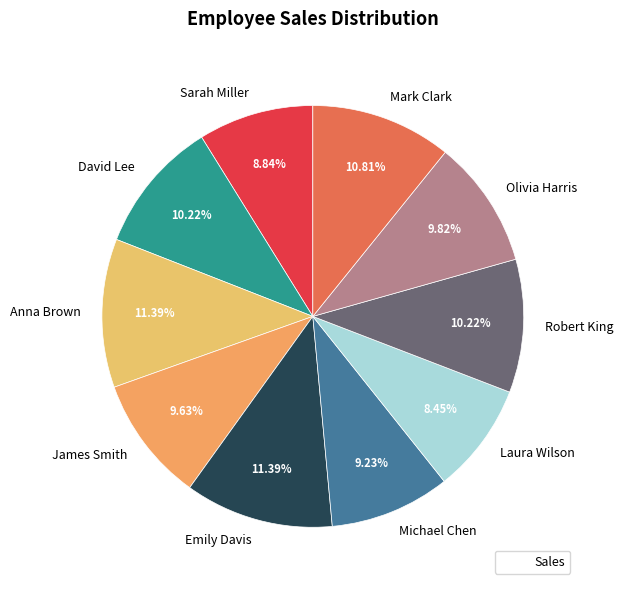

To the nearest percent, what is the average slice percentage?

10%